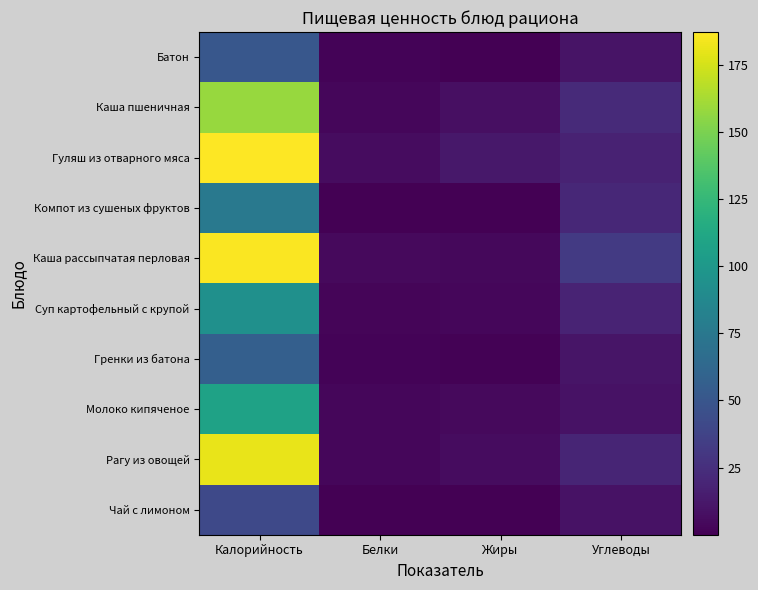

Rank the series by their maximum value, from lowest to highest.

Чай с лимоном, Батон, Гренки из батона, Компот из сушеных фруктов, Суп картофельный с крупой, Молоко кипяченое, Каша пшеничная, Рагу из овощей, Каша рассыпчатая перловая, Гуляш из отварного мяса